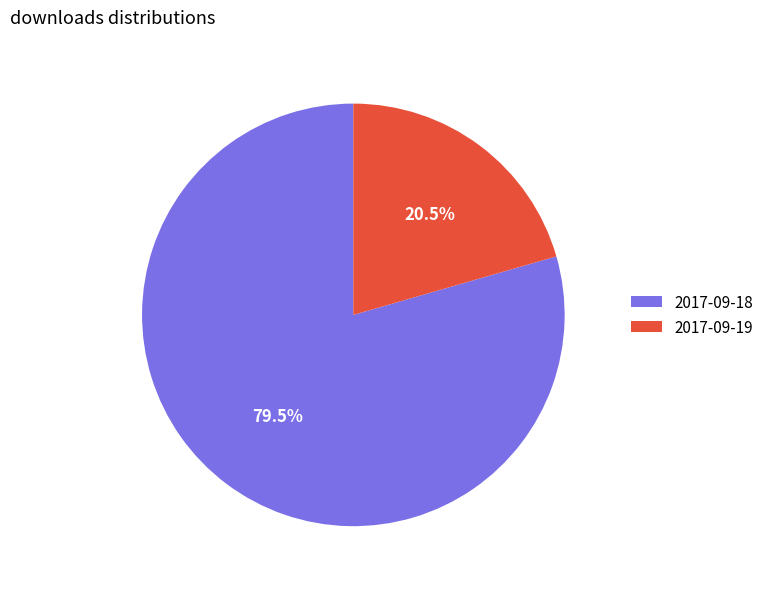

Does 2017-09-19 represent more than half of the total?

No